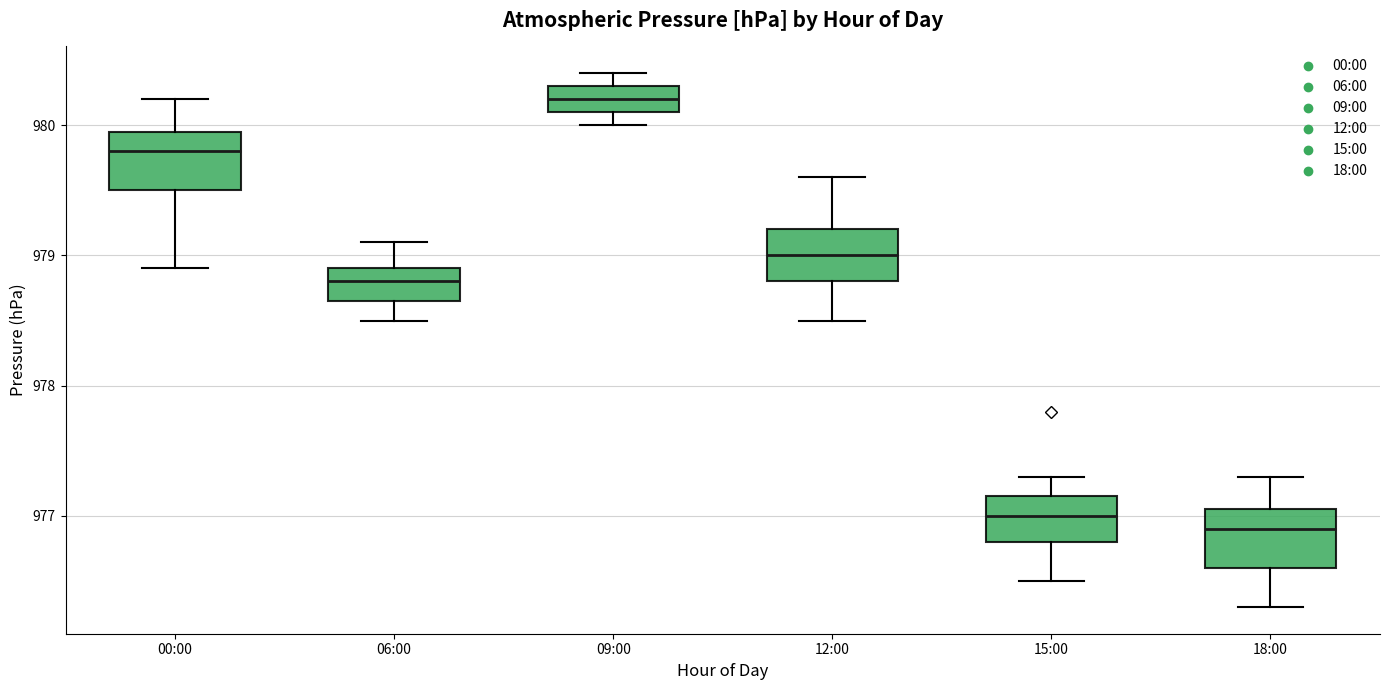

Reading left to right, transcribe this box plot: for each box, give where its median line is, the range the box spans, and where its two whiskers end, as read against the y-axis. The values are not printed on the chart, so give them approximately, as read against the axis.

00:00: median 979.8, box 979.5 to 980.0, whiskers 978.9 to 980.2
06:00: median 978.8, box 978.7 to 978.9, whiskers 978.5 to 979.1
09:00: median 980.2, box 980.1 to 980.3, whiskers 980.0 to 980.4
12:00: median 979.0, box 978.8 to 979.2, whiskers 978.5 to 979.6
15:00: median 977.0, box 976.8 to 977.2, whiskers 976.5 to 977.3
18:00: median 976.9, box 976.6 to 977.1, whiskers 976.3 to 977.3